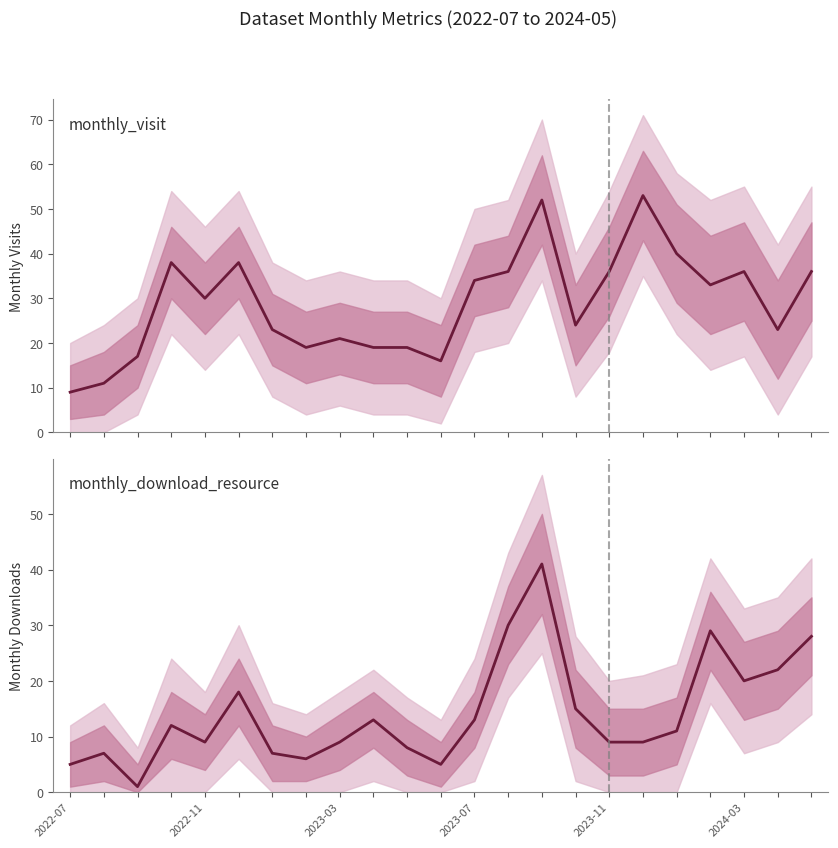

Between 2022-11 and 7, which series saw the biggest shift?

monthly_visit